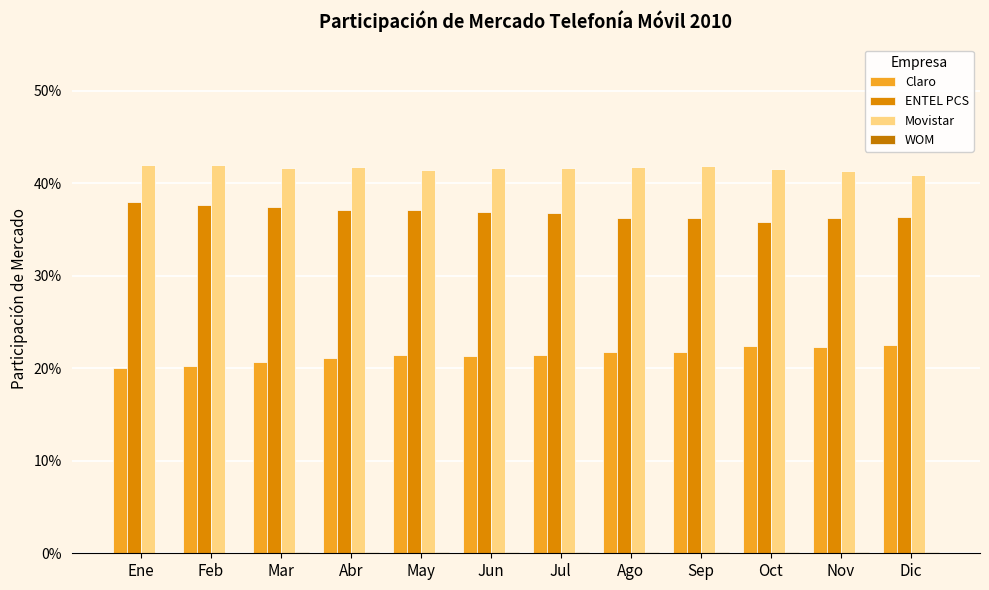

Reading left to right, transcribe all the data shown in this chart.

Claro: Ene=20.0	Feb=20.3	Mar=20.7	Abr=21.1	May=21.4	Jun=21.3	Jul=21.4	Ago=21.8	Sep=21.8	Oct=22.4	Nov=22.3	Dic=22.5
ENTEL PCS: Ene=37.9	Feb=37.7	Mar=37.5	Abr=37.1	May=37.1	Jun=36.9	Jul=36.8	Ago=36.3	Sep=36.3	Oct=35.9	Nov=36.2	Dic=36.4
Movistar: Ene=42.0	Feb=42.0	Mar=41.7	Abr=41.8	May=41.4	Jun=41.7	Jul=41.6	Ago=41.8	Sep=41.8	Oct=41.6	Nov=41.4	Dic=40.9
WOM: Ene=0.1	Feb=0.1	Mar=0.1	Abr=0.1	May=0.1	Jun=0.1	Jul=0.1	Ago=0.1	Sep=0.1	Oct=0.1	Nov=0.1	Dic=0.1